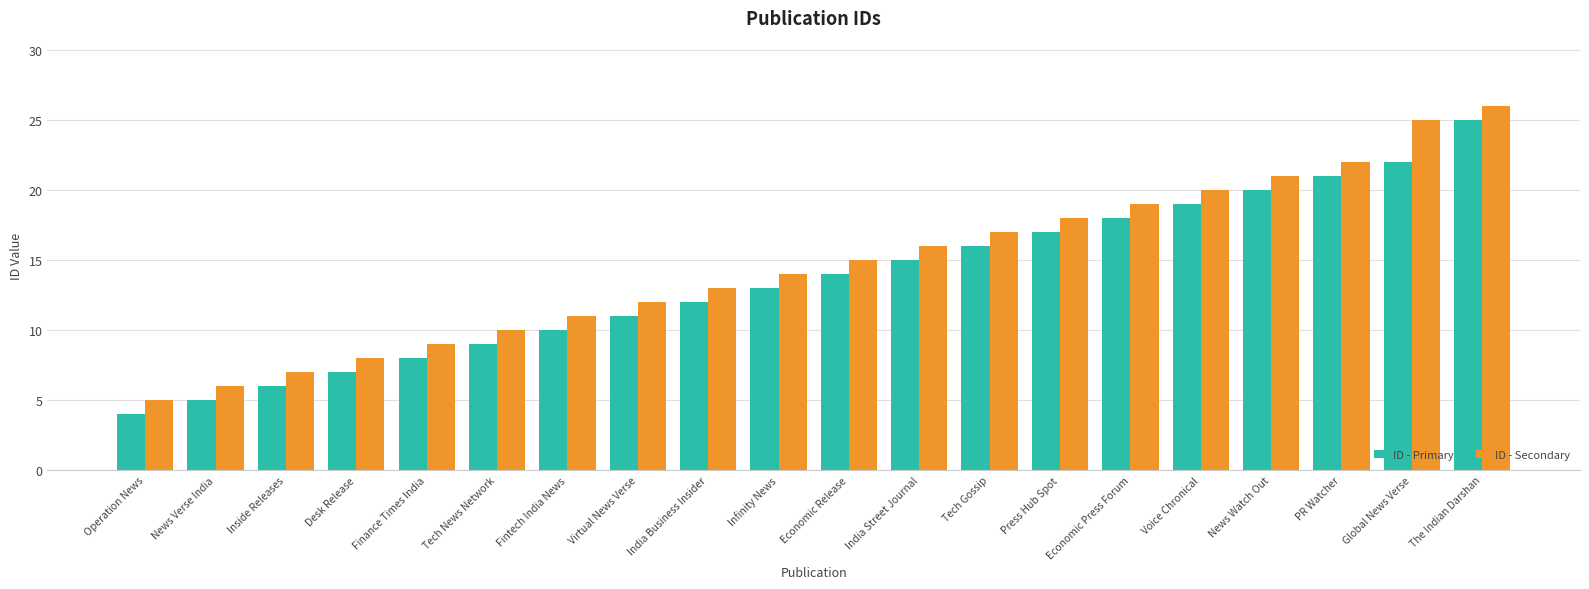

The value of ID - Secondary at India Business Insider is 13. True or false?

True